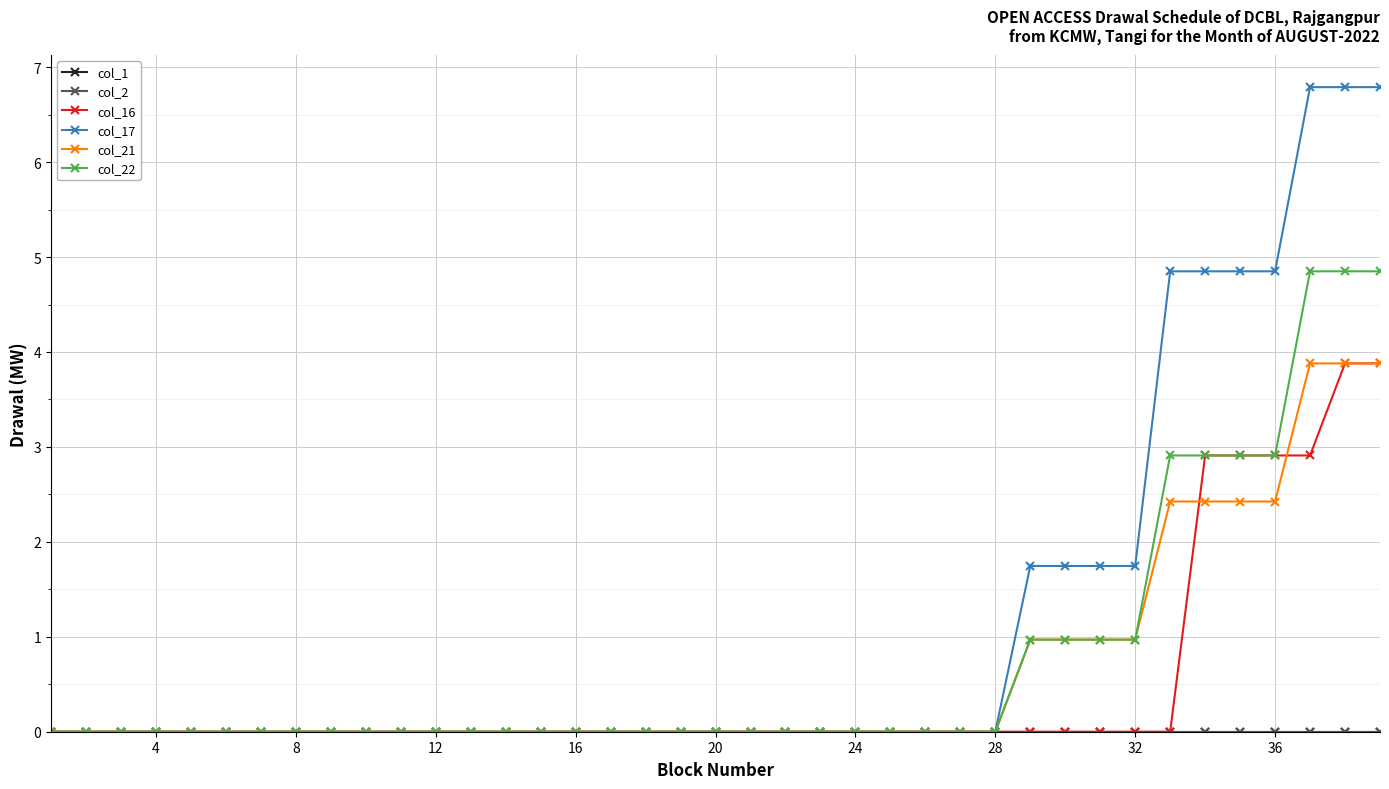

Does the chart have visible grid lines?

Yes